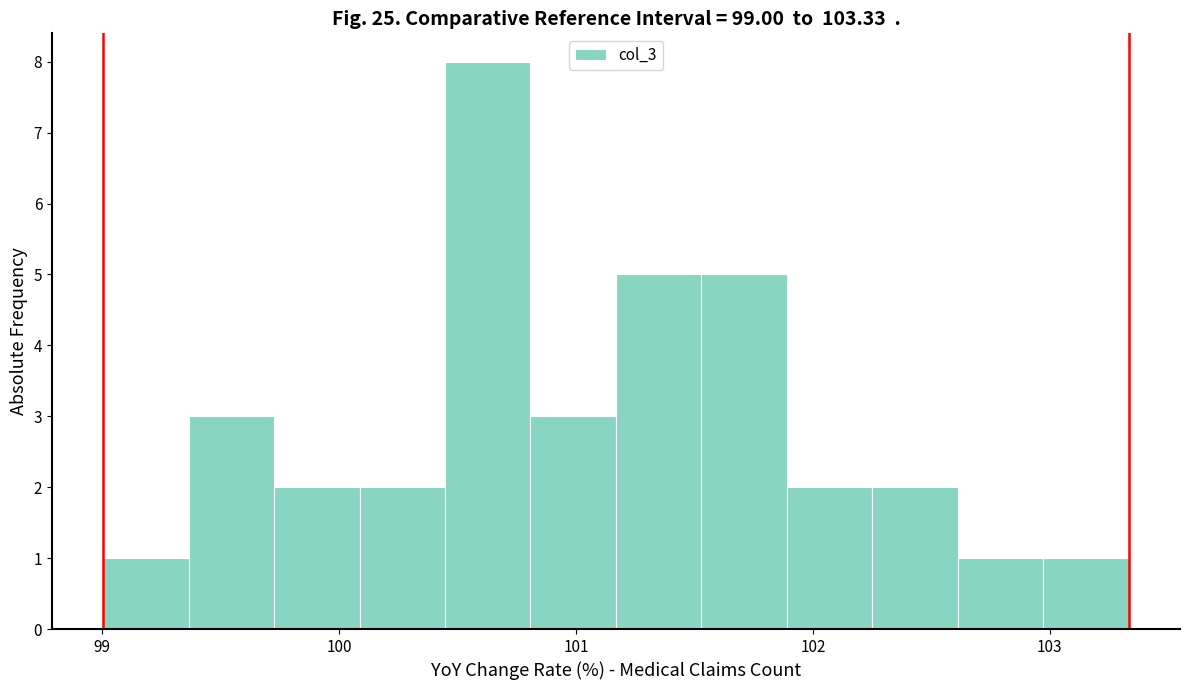

Read against the x-axis, roughly where is the centre of the tallest bar?

100.6